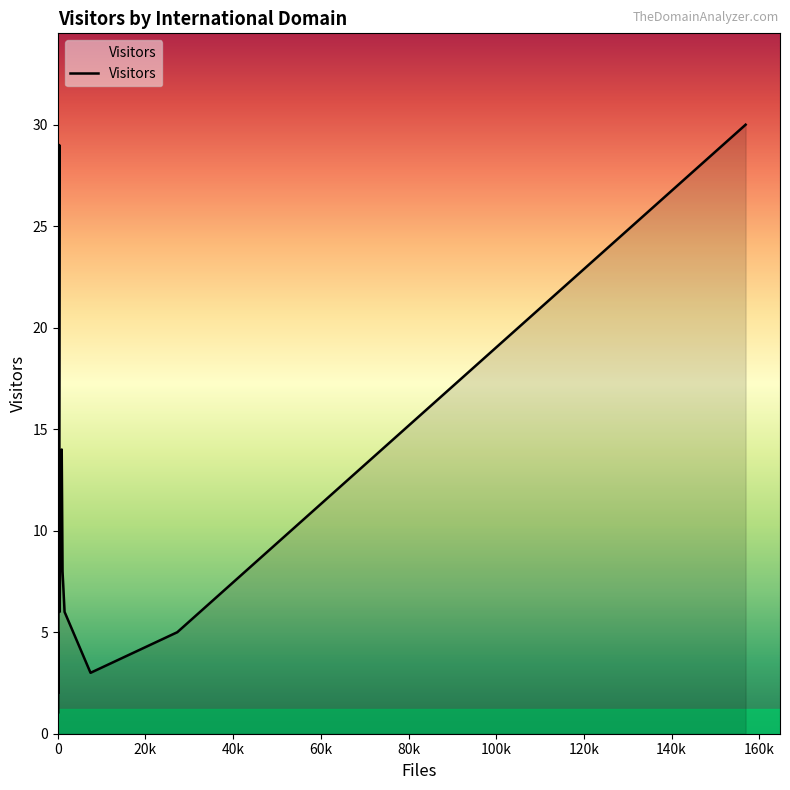

How many interior local peaks (higher than both neighbors) does the data have?

4